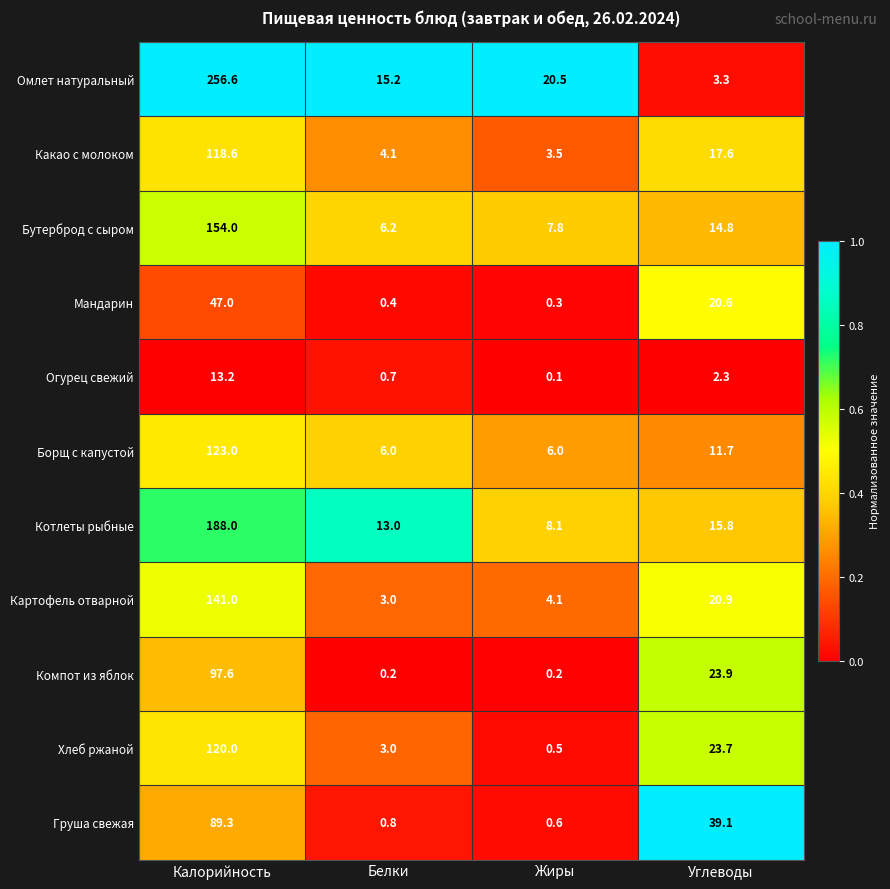

Which series has the largest total across all categories?

Омлет натуральный